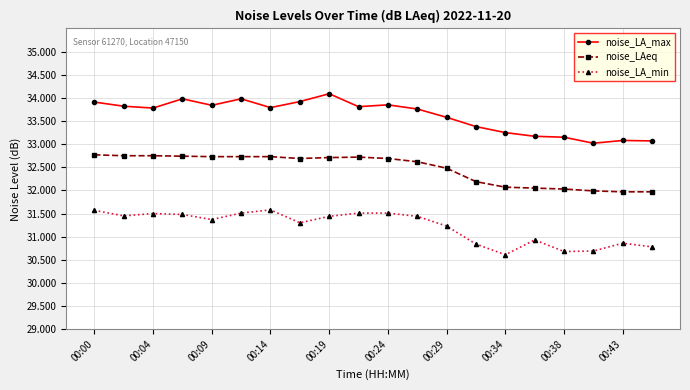

What is the average value of the noise_LA_max series?

33.6